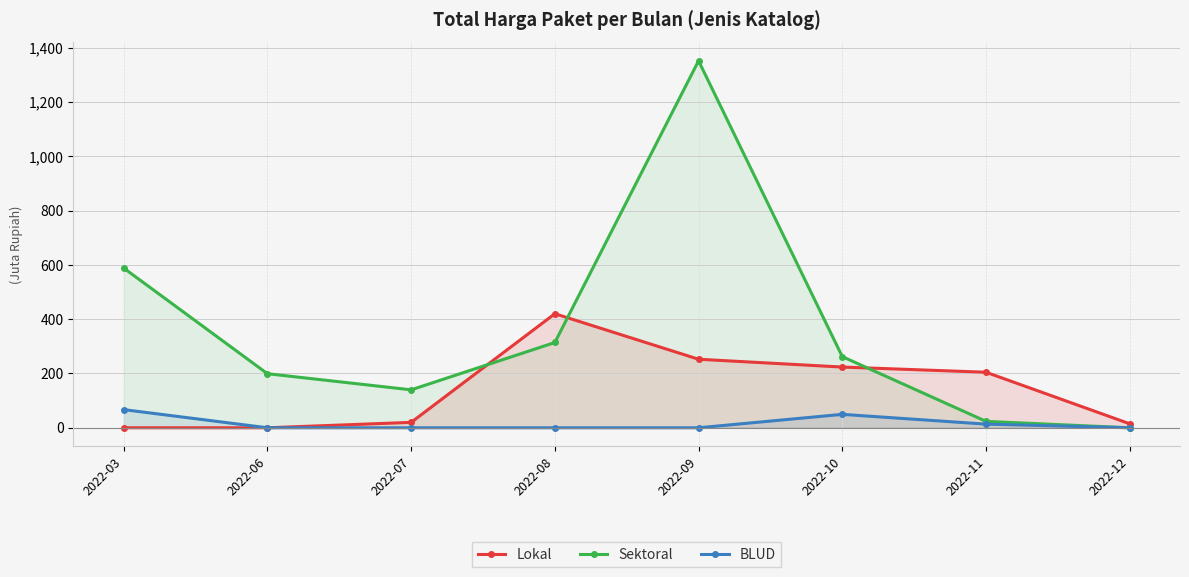

The Lokal series shows -131207181 at 2022-03. True or false?

False